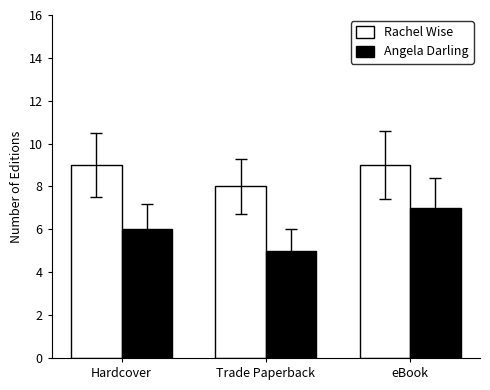

How many bars are there in each group?

2